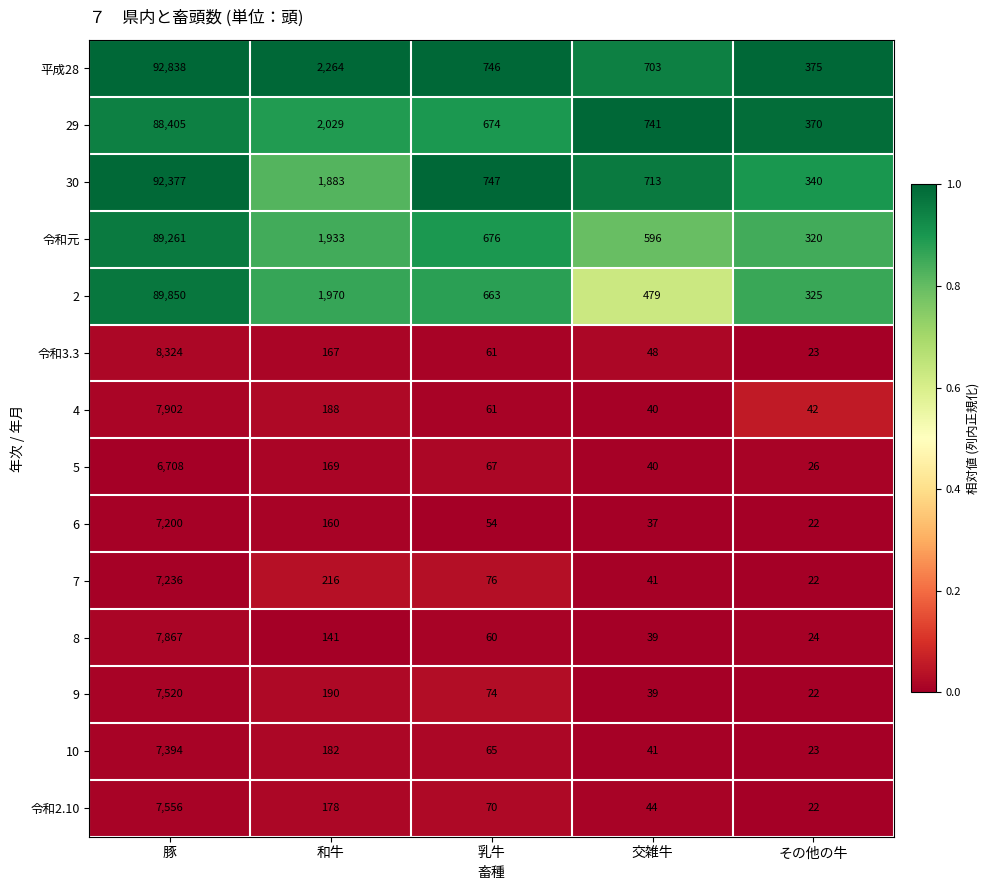

Where is 6 nearest to the value 3611?

和牛